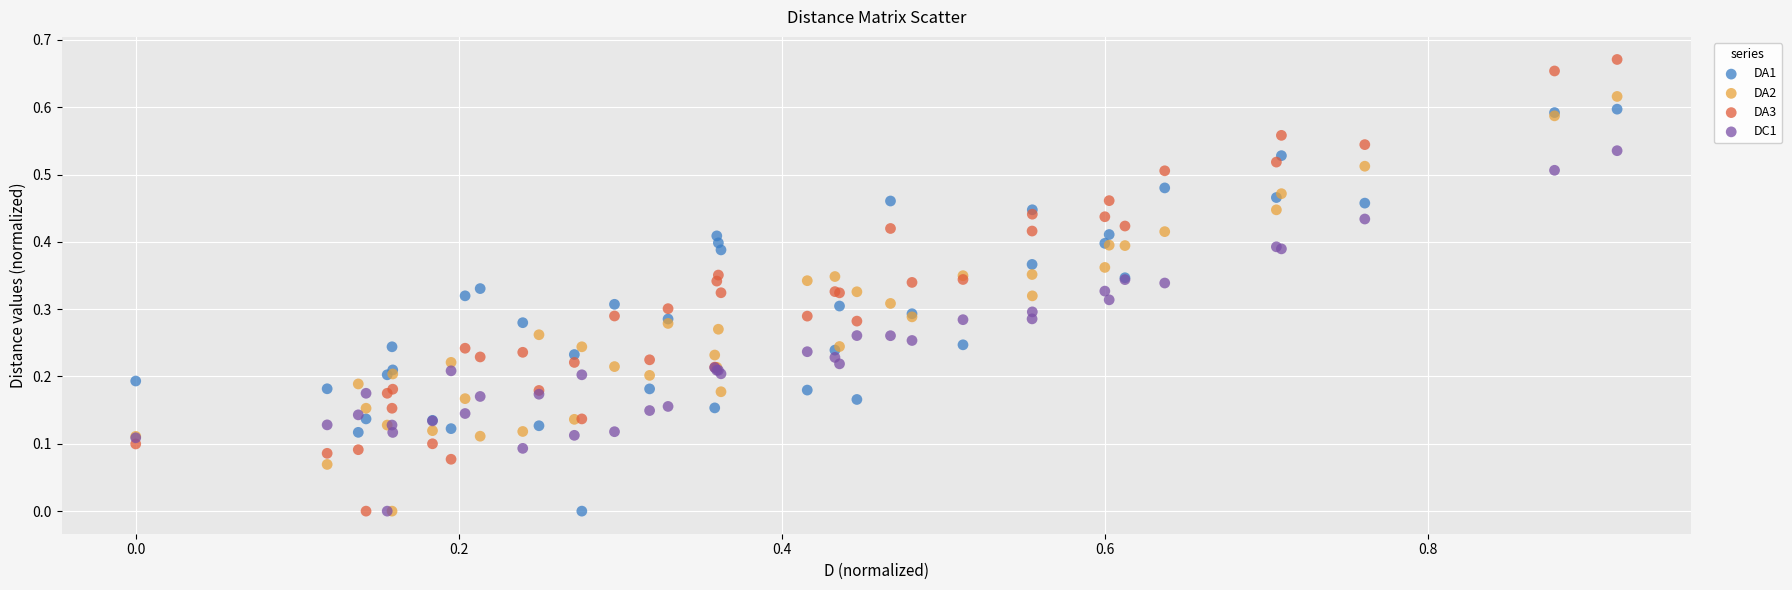

Which series has the largest Y range (max minus min)?

DA3